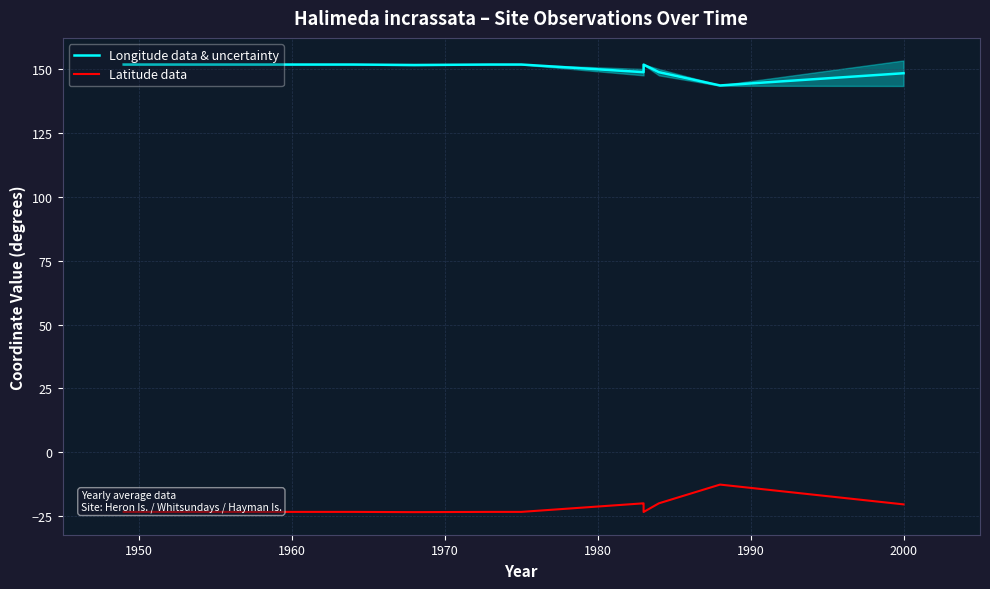

How many values in the Latitude data series are below -23?

7